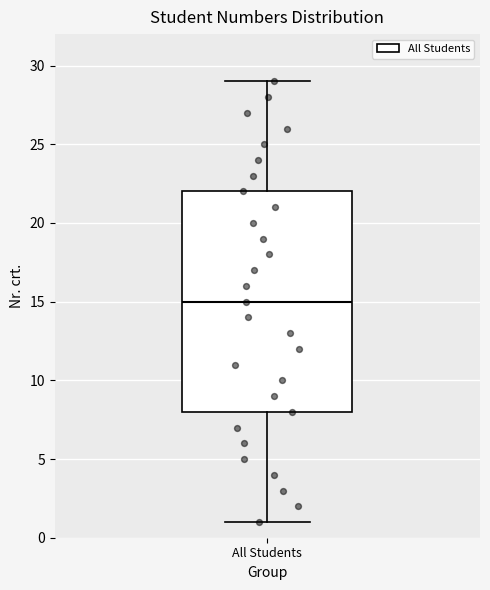

Where is the lower edge of the box for All Students on the y-axis? The values are not printed on the chart, so give them approximately, as read against the axis.

8